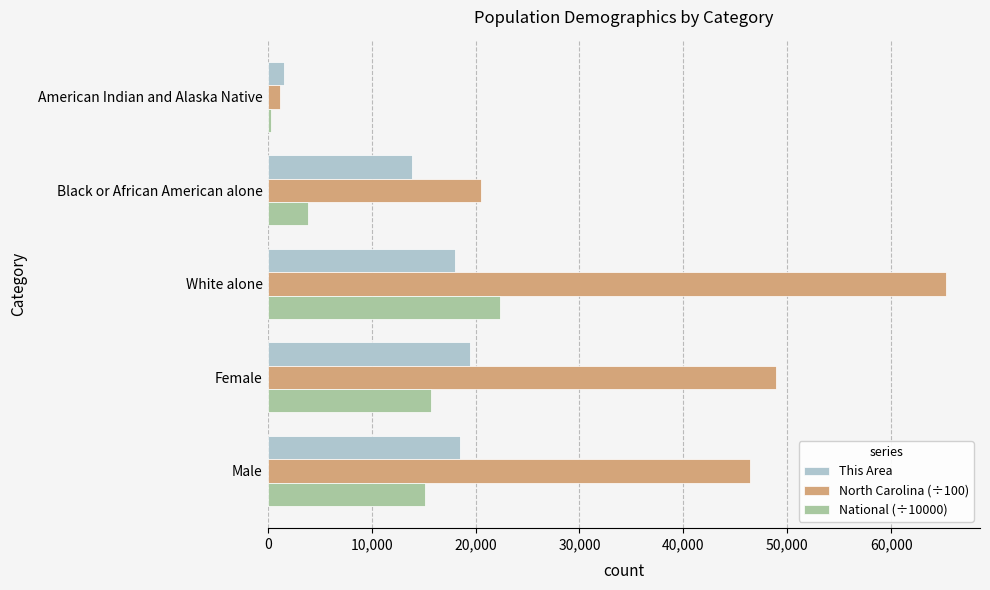

Where is National (÷10000) nearest to the value 11324?

Male